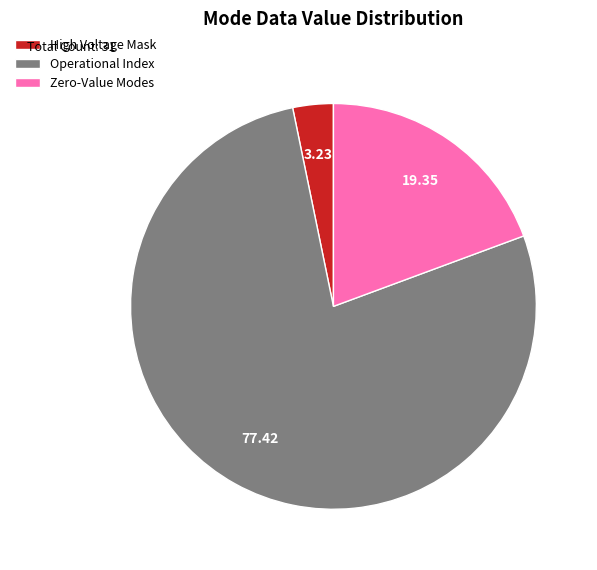

Is there any slice that represents more than half of the pie?

Yes